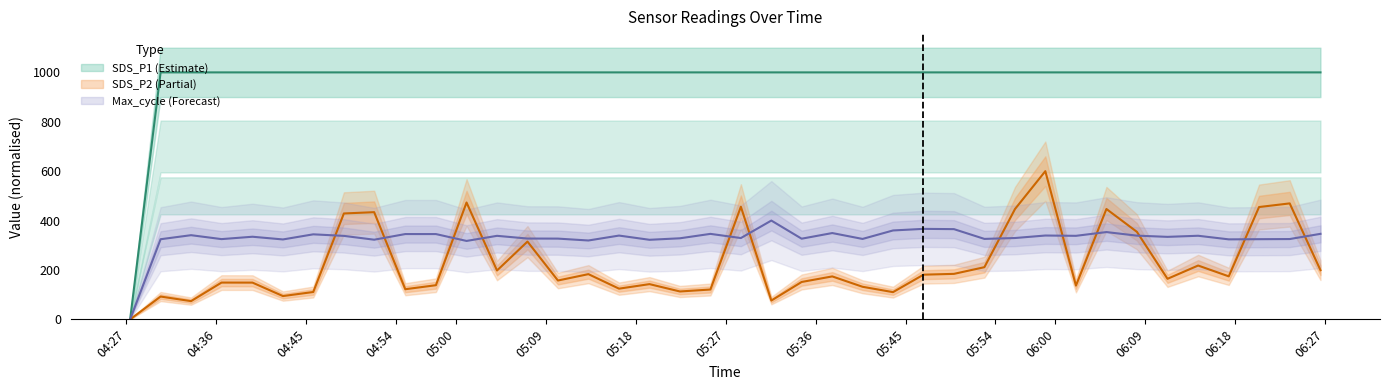

Reading left to right, what are all the values shown in this chart?

SDS_P2: 0.0	92.3	73.8	148.9	148.7	94.3	110.7	428.7	434.0	122.0	138.2	473.1	197.8	314.9	157.2	183.0	124.3	142.6	112.9	120.8	455.9	76.1	151.3	173.8	131.9	110.2	180.9	184.2	211.2	446.9	600.0	136.6	446.8	354.4	164.2	217.9	174.1	454.8	469.5	199.1
SDS_P1: 0.0	1000.0	1000.0	1000.0	1000.0	1000.0	1000.0	1000.0	1000.0	1000.0	1000.0	1000.0	1000.0	1000.0	1000.0	1000.0	1000.0	1000.0	1000.0	1000.0	1000.0	1000.0	1000.0	1000.0	1000.0	1000.0	1000.0	1000.0	1000.0	1000.0	1000.0	1000.0	1000.0	1000.0	1000.0	1000.0	1000.0	1000.0	1000.0	1000.0
Max_cycle: 0.0	324.4	340.8	324.9	334.5	323.5	344.3	338.0	322.5	345.3	345.3	317.5	338.2	327.2	326.9	319.3	339.2	322.1	328.2	346.1	329.2	400.0	326.6	349.4	325.6	359.9	366.4	365.3	325.7	329.3	339.4	338.2	353.4	338.9	334.0	338.5	323.9	324.6	325.1	346.2